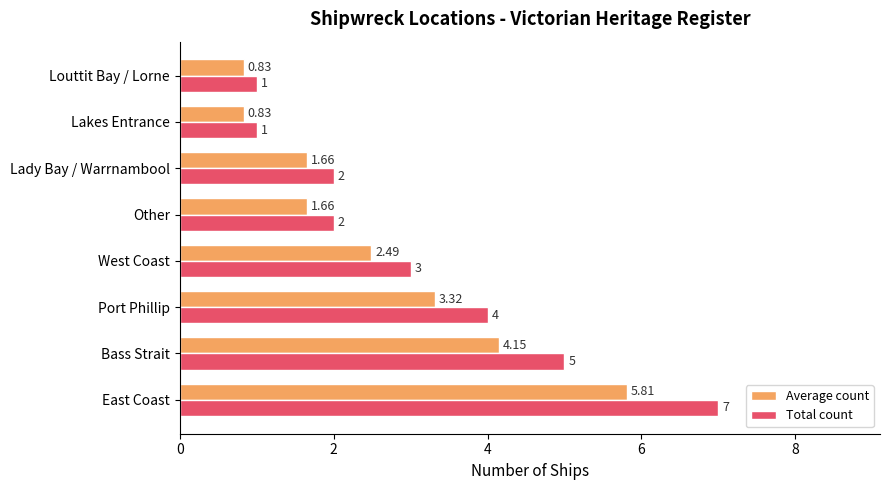

Where is Total count nearest to the value 4?

Port Phillip